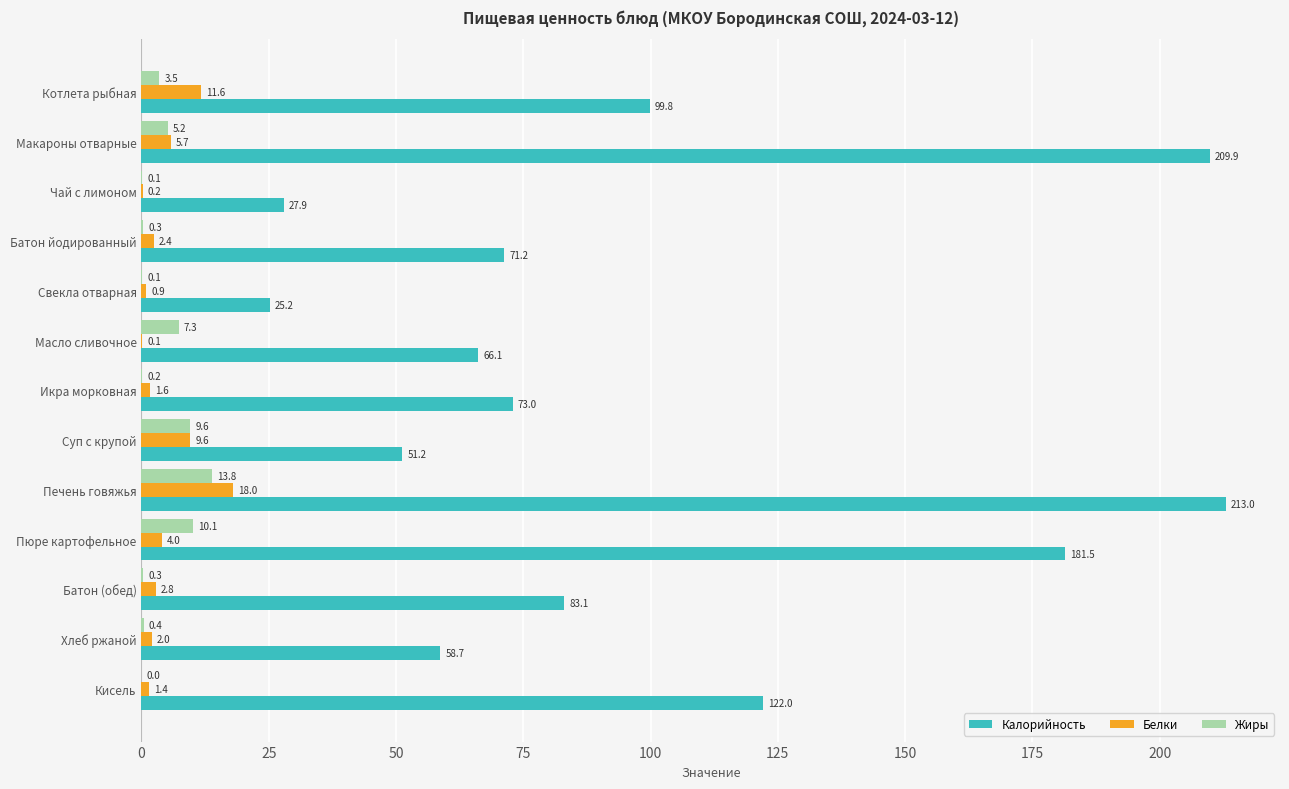

At which label does Жиры reach its peak?

Печень говяжья